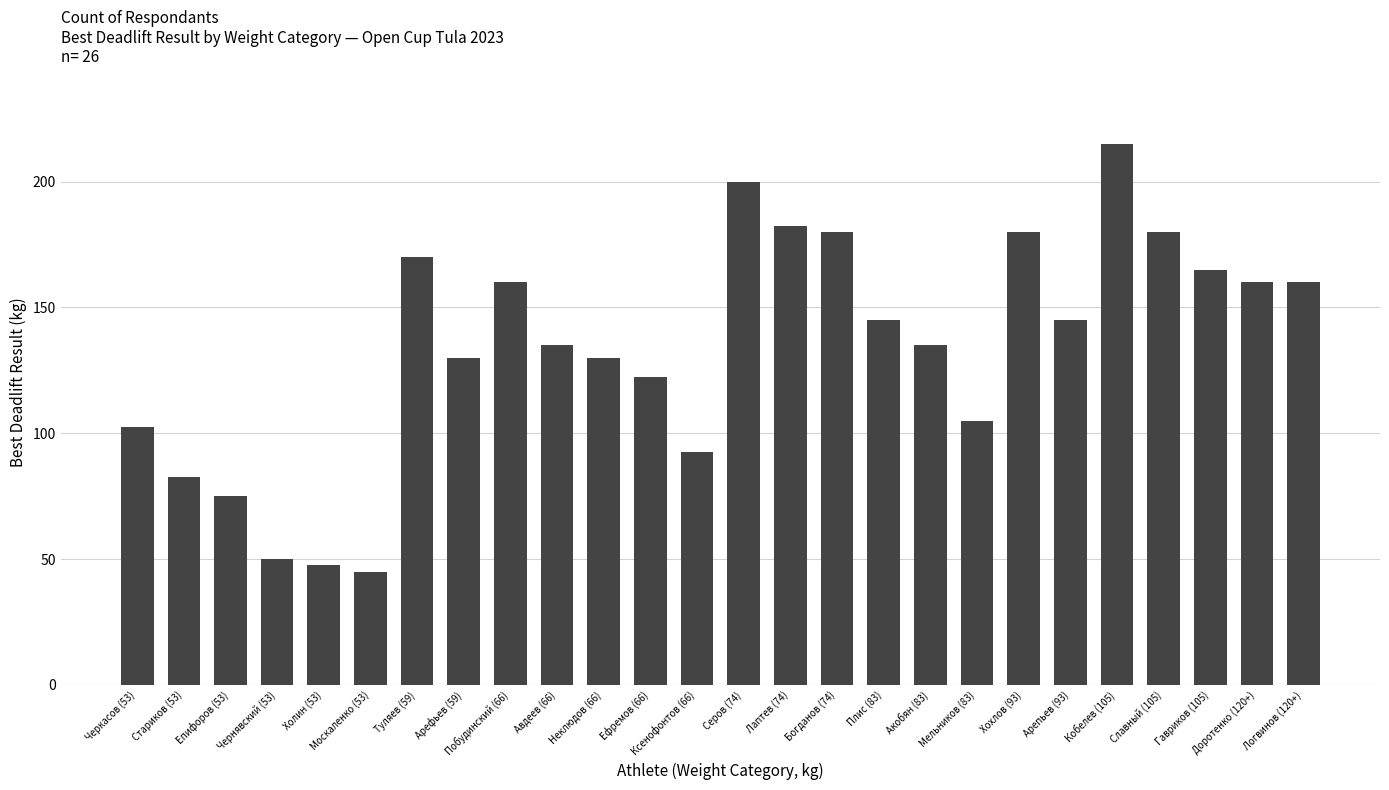

What is the difference between the values at Епифоров (53) and Стариков (53)?

7.5